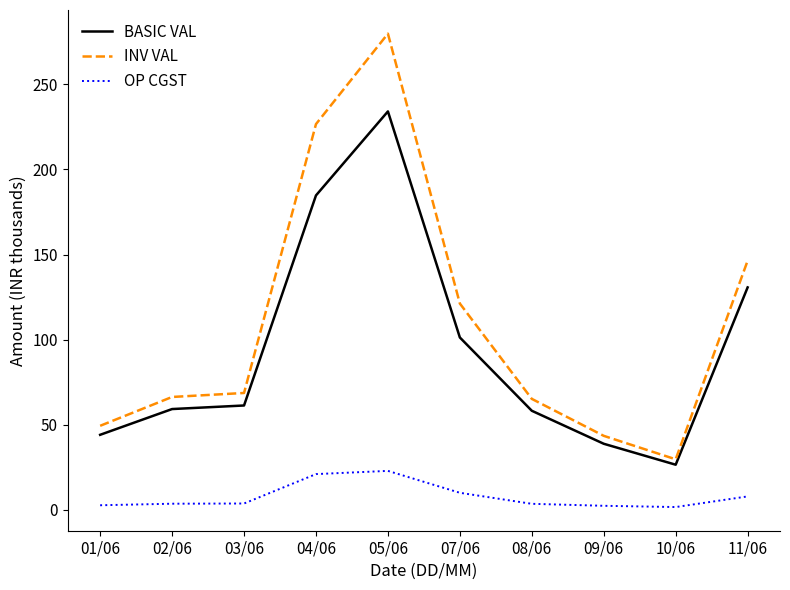

What is the maximum value for INV VAL?

279.8